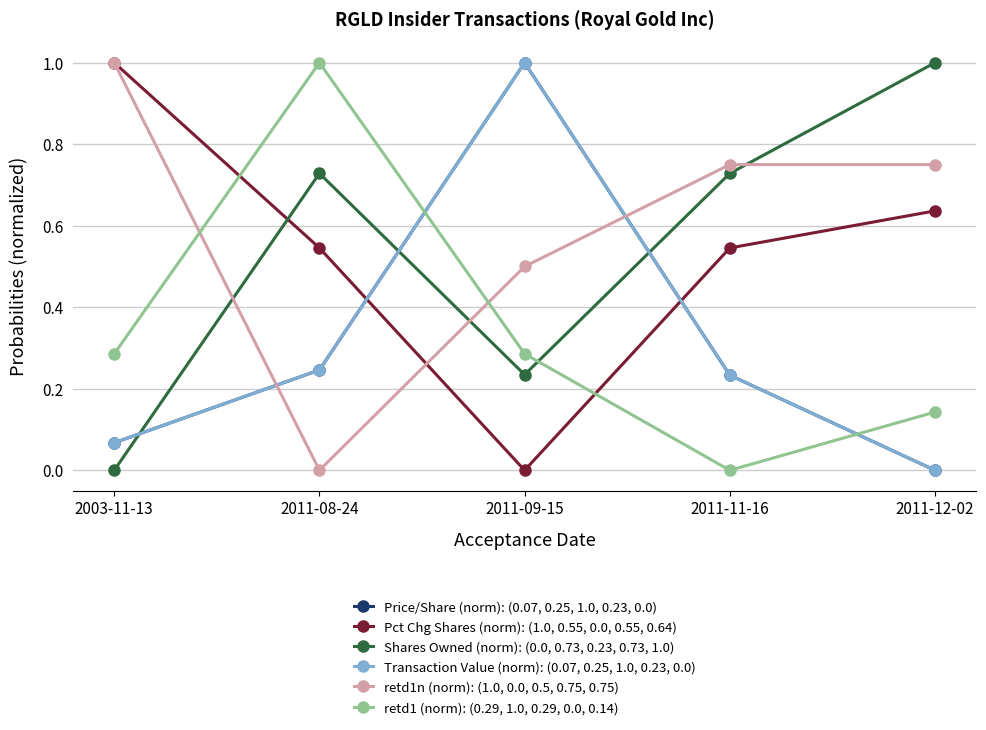

What is the difference between the retd1n (norm): (1.0, 0.0, 0.5, 0.75, 0.75) values at 2011-09-15 and 2011-11-16?

0.2